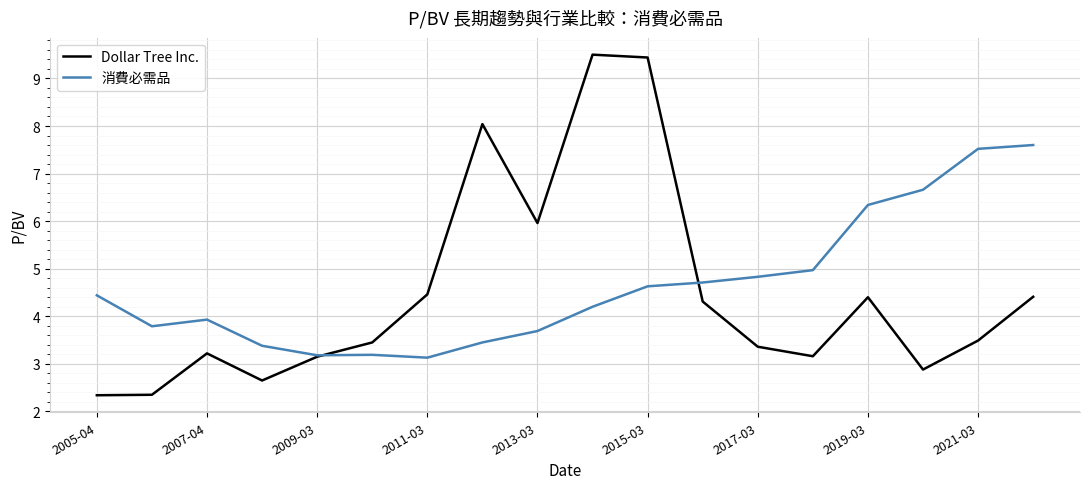

Count the number of data series in this chart.

2